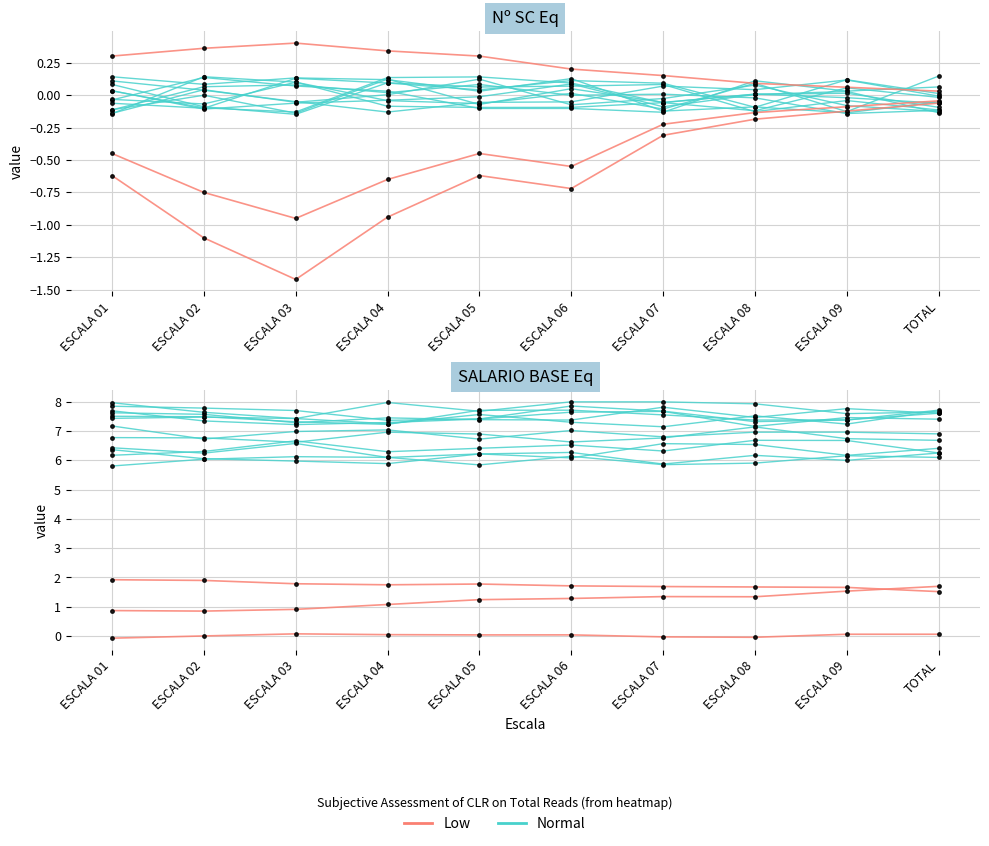

Is it true that Normal equals 4.4 at ESCALA 06?

False